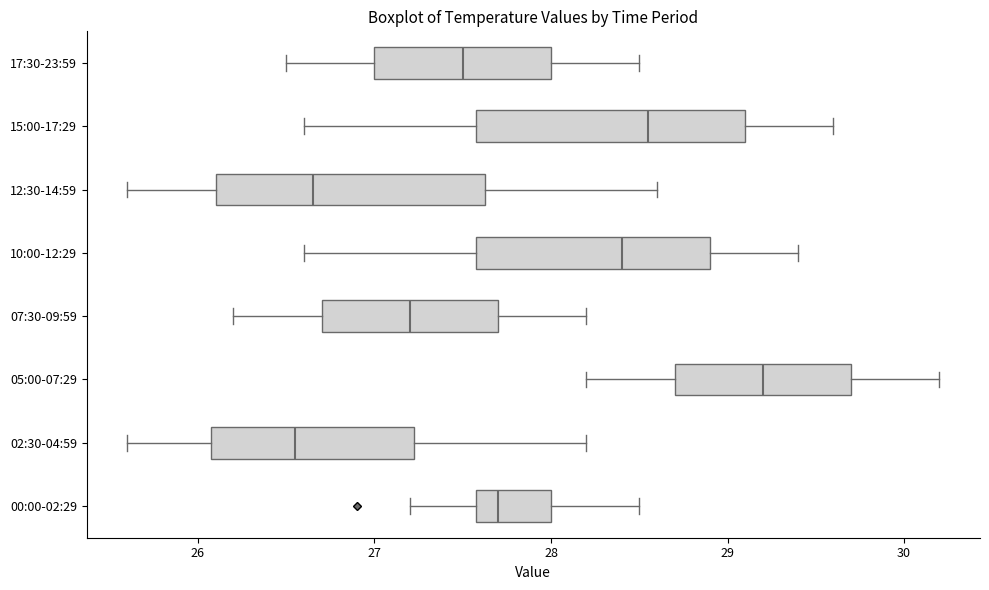

Reading bottom to top, transcribe this box plot: for each box, give where its median line is, the range the box spans, and where its two whiskers end, as read against the x-axis. The values are not printed on the chart, so give them approximately, as read against the axis.

00:00-02:29: median 27.7, box 27.6 to 28.0, whiskers 27.2 to 28.5
02:30-04:59: median 26.6, box 26.1 to 27.2, whiskers 25.6 to 28.2
05:00-07:29: median 29.2, box 28.7 to 29.7, whiskers 28.2 to 30.2
07:30-09:59: median 27.2, box 26.7 to 27.7, whiskers 26.2 to 28.2
10:00-12:29: median 28.4, box 27.6 to 28.9, whiskers 26.6 to 29.4
12:30-14:59: median 26.7, box 26.1 to 27.6, whiskers 25.6 to 28.6
15:00-17:29: median 28.6, box 27.6 to 29.1, whiskers 26.6 to 29.6
17:30-23:59: median 27.5, box 27.0 to 28.0, whiskers 26.5 to 28.5